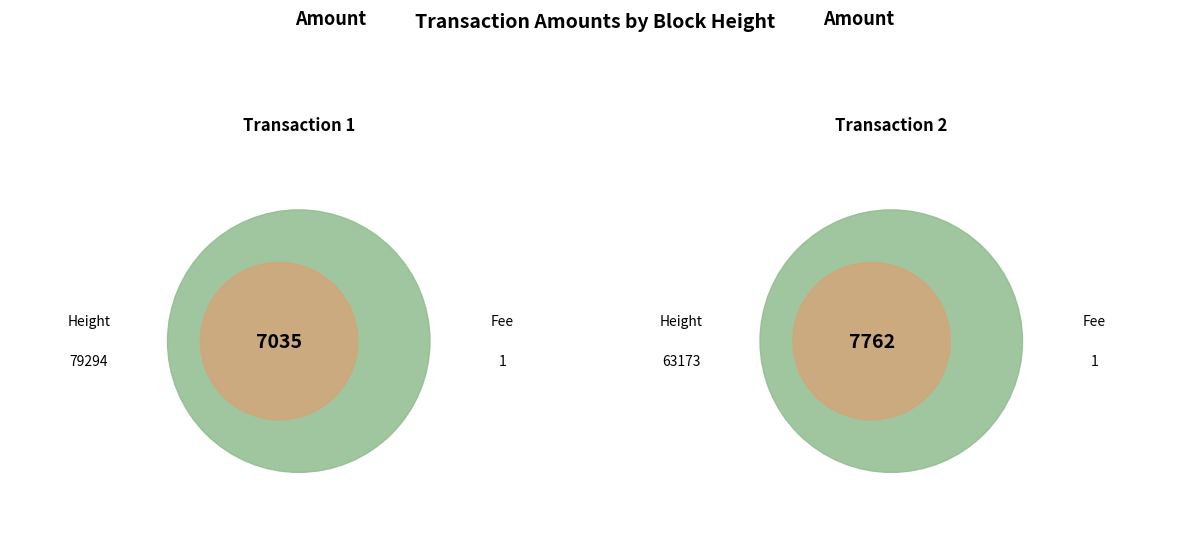

To the nearest percent, what percentage of the pie is 79294?

48%